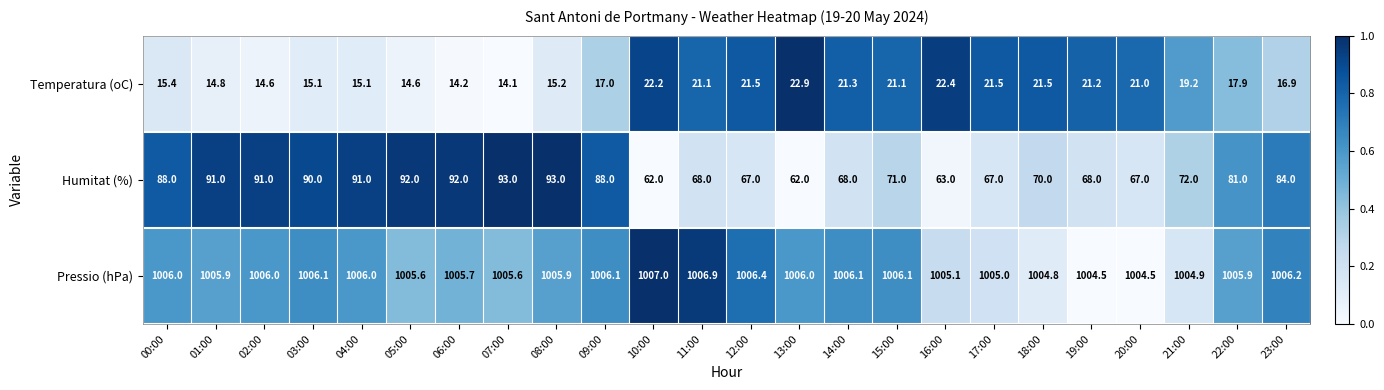

Which series changed the most between 00:00 and 06:00?

Humitat (%)